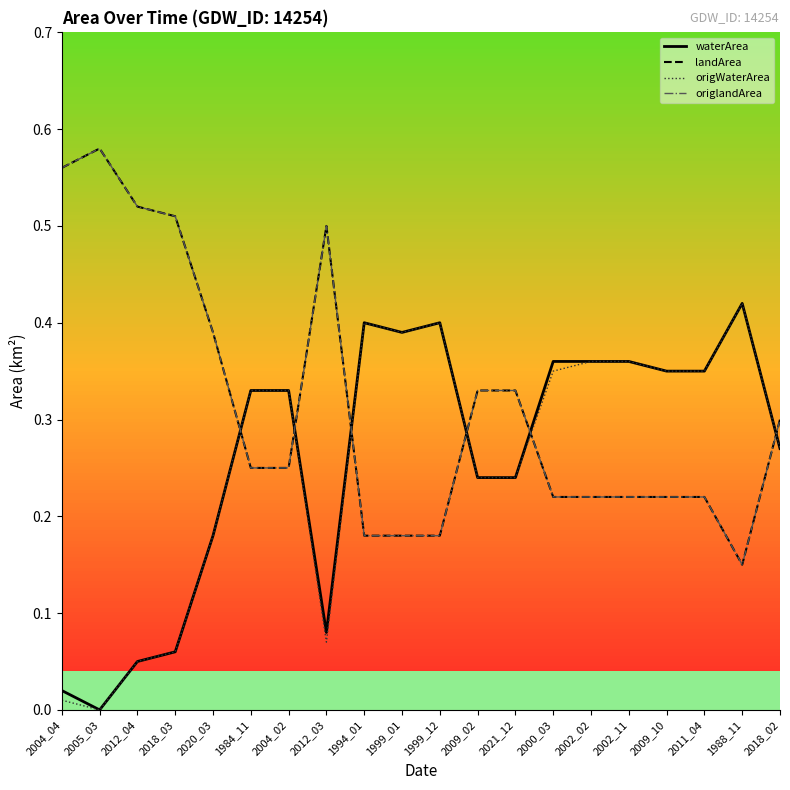

What is the difference between the landArea values at 2004_04 and 1994_01?

0.4